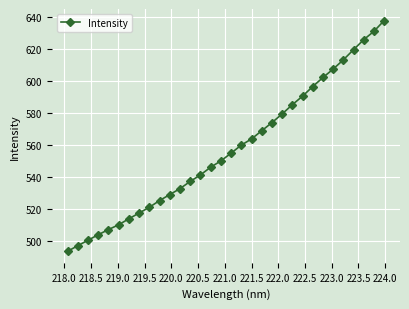

True or false: the data has more than 2 interior local peaks.

False